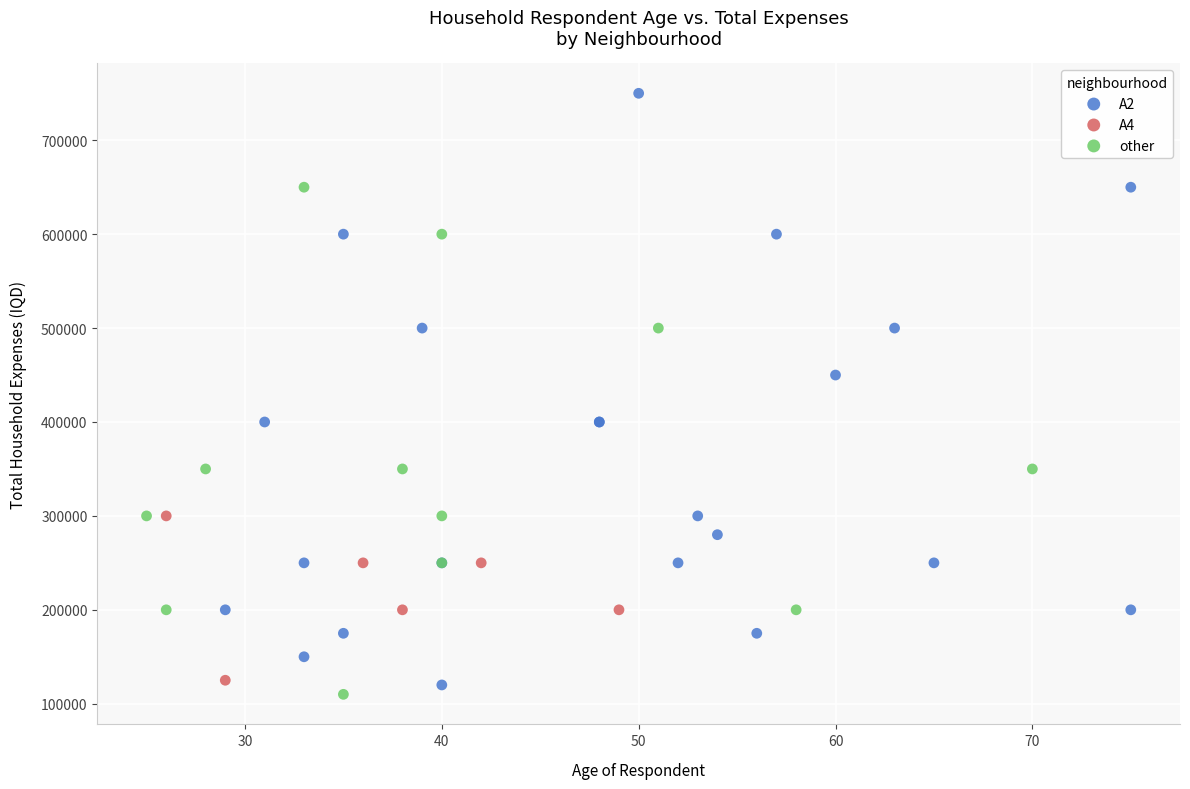

Which series has the largest Y range (max minus min)?

A2